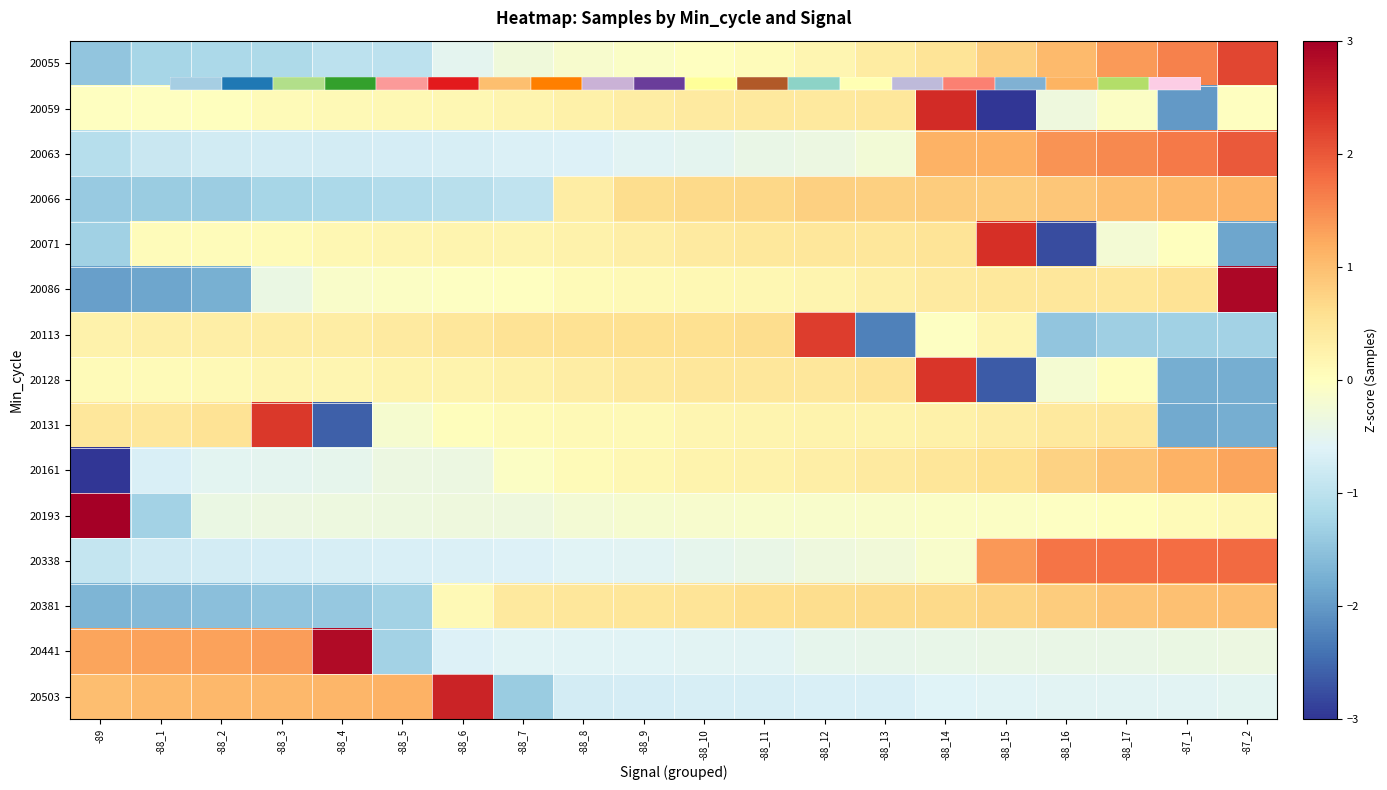

Count the number of data series in this chart.

15